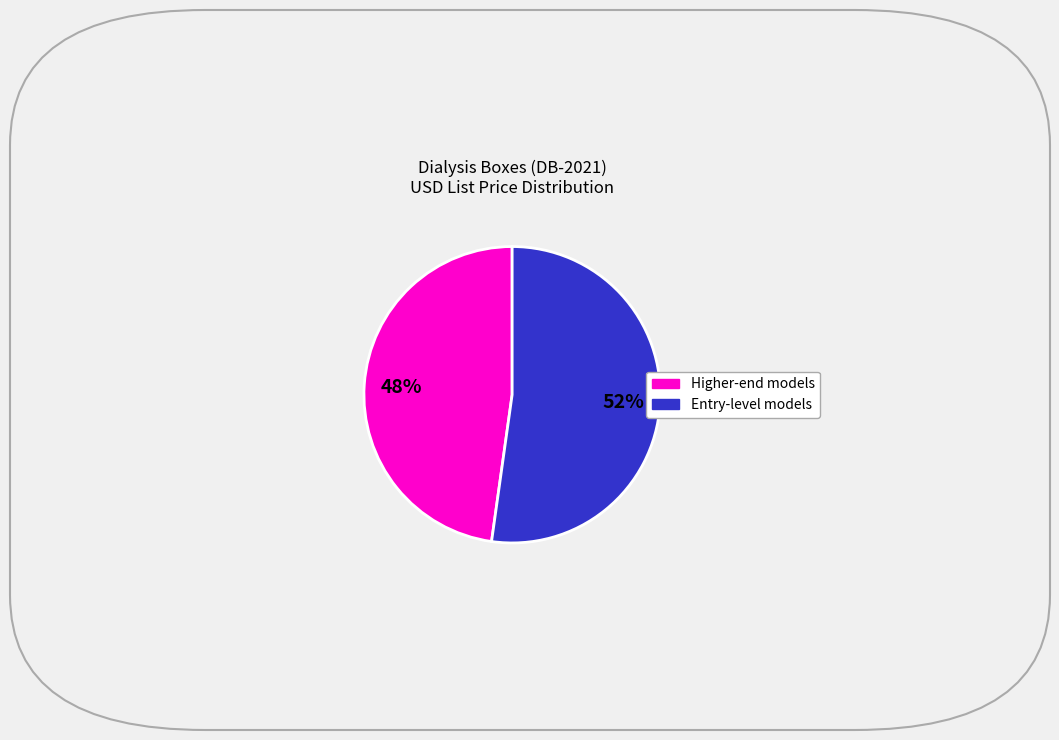

To the nearest percent, what is the difference between the largest and smallest slice percentages?

4%